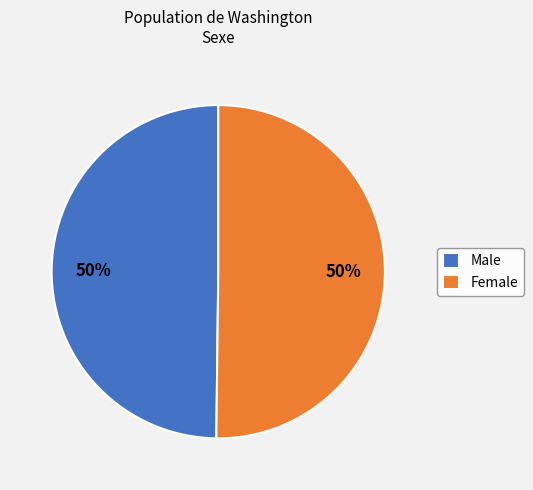

The Female slice represents 42% of the pie. True or false?

False